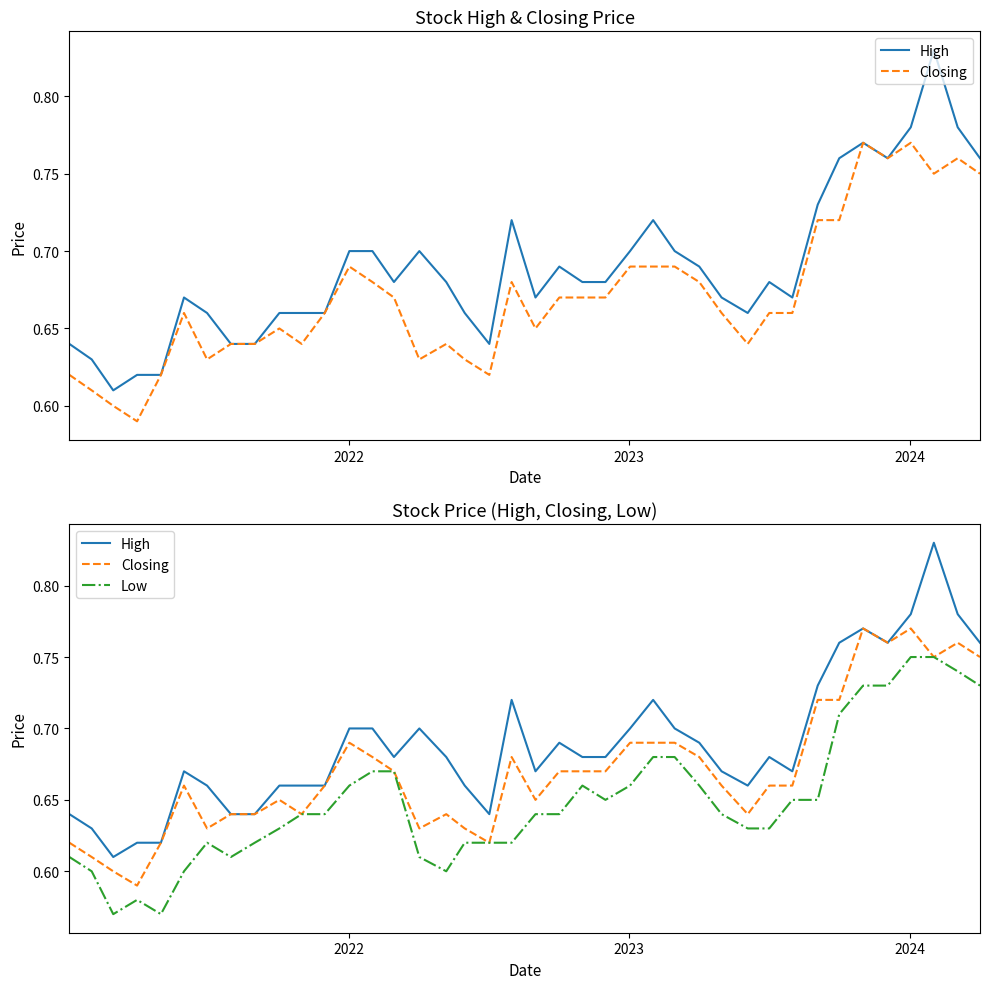

Reading left to right, transcribe all the data shown in this chart.

High: 0.6	0.6	0.6	0.6	0.6	0.7	0.7	0.6	0.6	0.7	0.7	0.7	0.7	0.7	0.7	0.7	0.7	0.7	0.6	0.7	0.7	0.7	0.7	0.7	0.7	0.7	0.7	0.7	0.7	0.7	0.7	0.7	0.7	0.8	0.8	0.8	0.8	0.8	0.8	0.8
Closing: 0.6	0.6	0.6	0.6	0.6	0.7	0.6	0.6	0.6	0.7	0.6	0.7	0.7	0.7	0.7	0.6	0.6	0.6	0.6	0.7	0.7	0.7	0.7	0.7	0.7	0.7	0.7	0.7	0.7	0.6	0.7	0.7	0.7	0.7	0.8	0.8	0.8	0.8	0.8	0.8
Low: 0.6	0.6	0.6	0.6	0.6	0.6	0.6	0.6	0.6	0.6	0.6	0.6	0.7	0.7	0.7	0.6	0.6	0.6	0.6	0.6	0.6	0.6	0.7	0.7	0.7	0.7	0.7	0.7	0.6	0.6	0.6	0.7	0.7	0.7	0.7	0.7	0.8	0.8	0.7	0.7